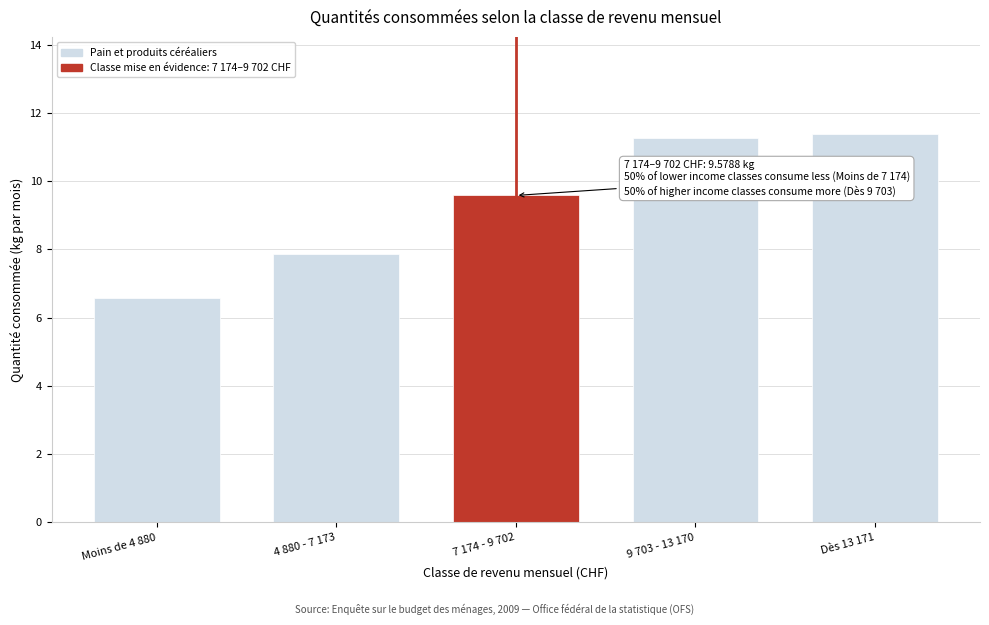

Reading right to left, list all the values displayed in this chart.

Dès 13 171=11.4	9 703 - 13 170=11.2	7 174 - 9 702=9.6	4 880 - 7 173=7.9	Moins de 4 880=6.6